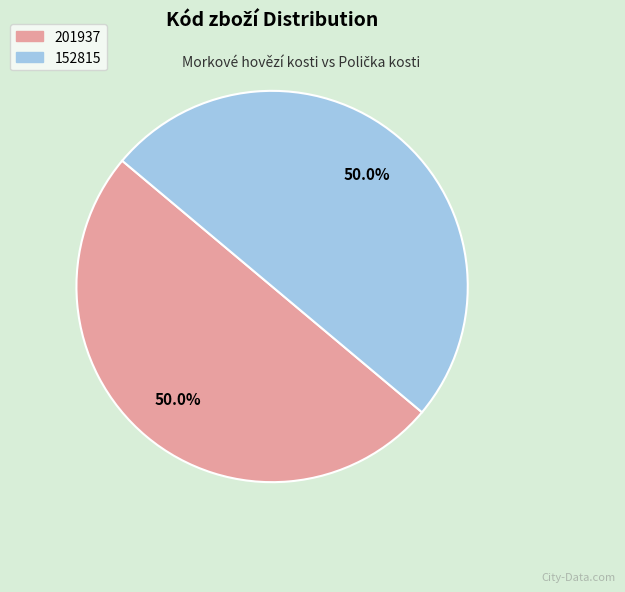

The 201937 slice represents 36% of the pie. True or false?

False